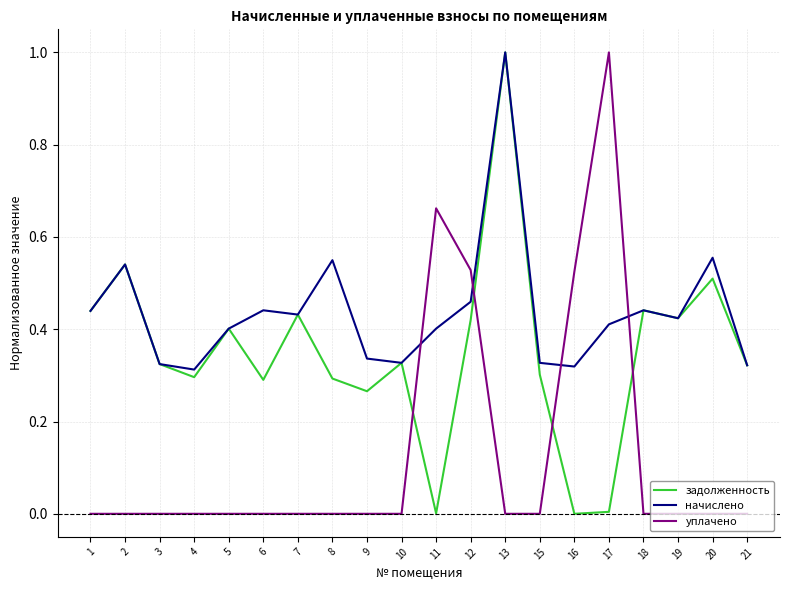

Which category has the highest value in the уплачено series?

17